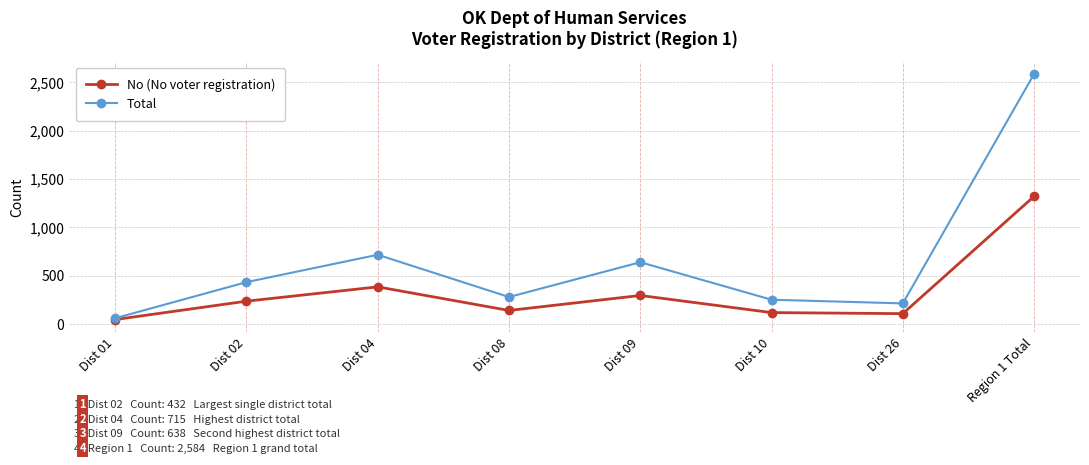

The No (No voter registration) series shows 235 at Dist 02. True or false?

True